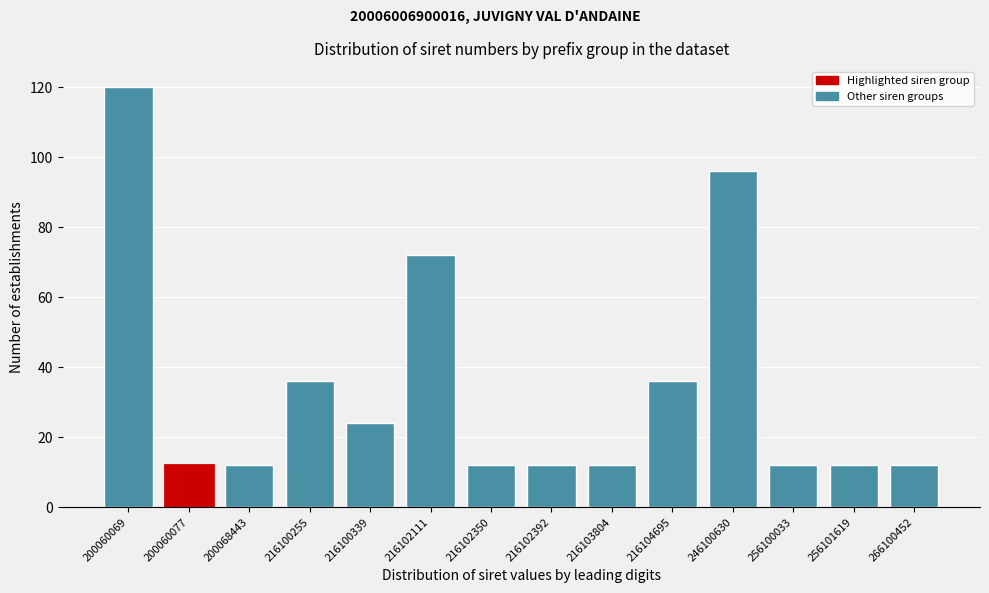

Reading right to left, what are all the values shown in this chart?

266100452=12	256101619=12	256100033=12	246100630=96	216104695=36	216103804=12	216102392=12	216102350=12	216102111=72	216100339=24	216100255=36	200068443=12	200060077=12	200060069=120